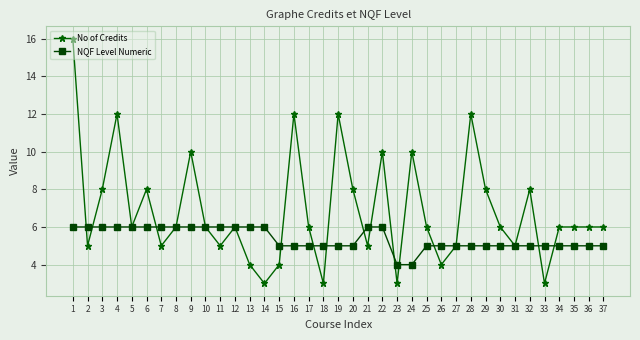

Rank the series by their maximum value, from lowest to highest.

NQF Level Numeric, No of Credits